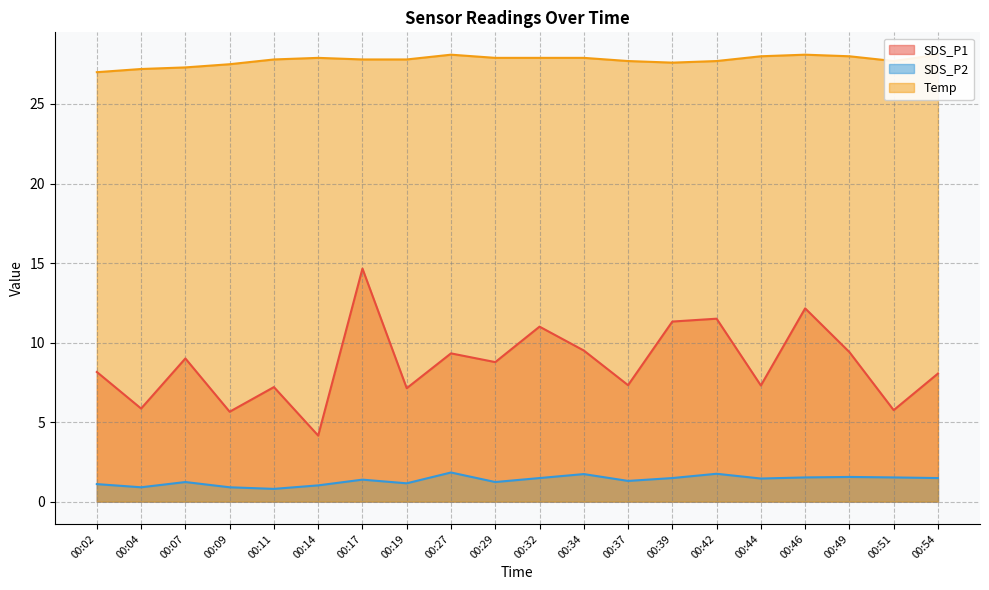

Where does the SDS_P2 series first go above 1?

00:02